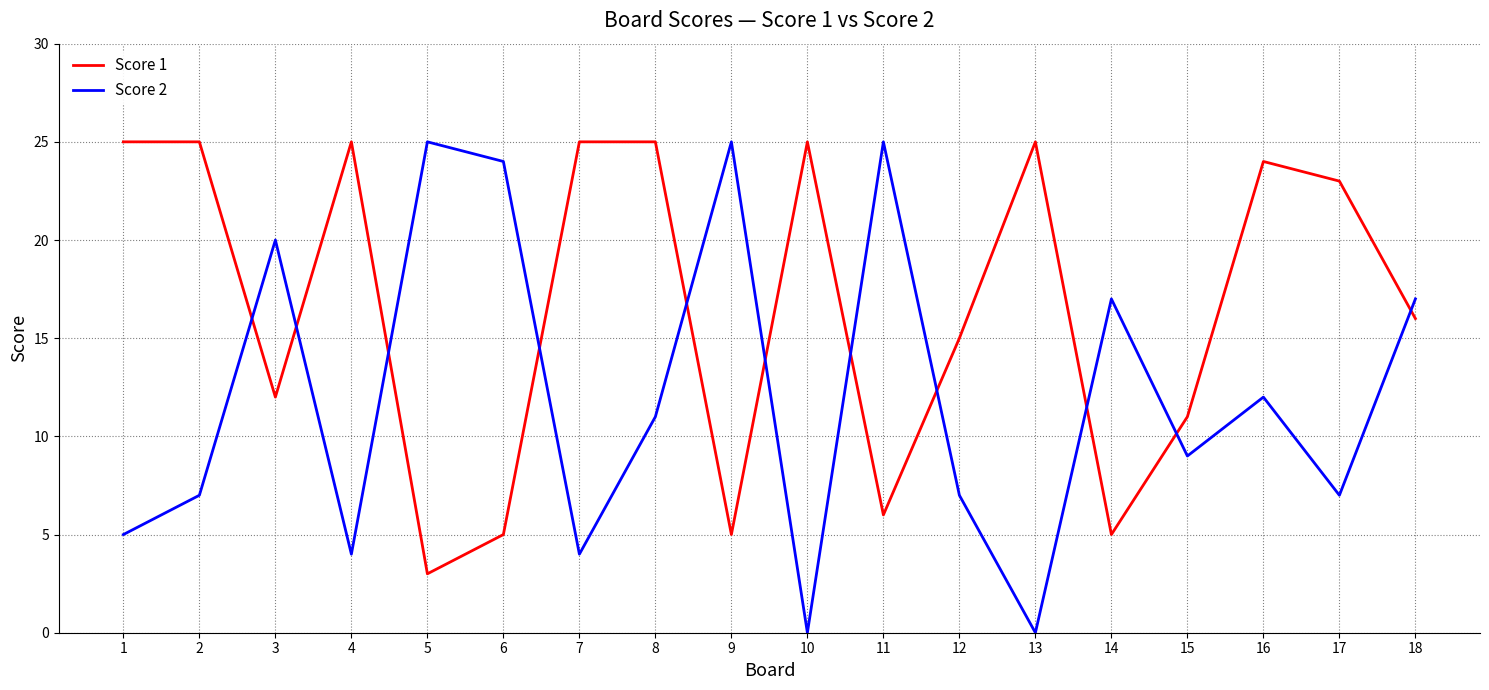

The Score 1 series shows 11 at 18. True or false?

False